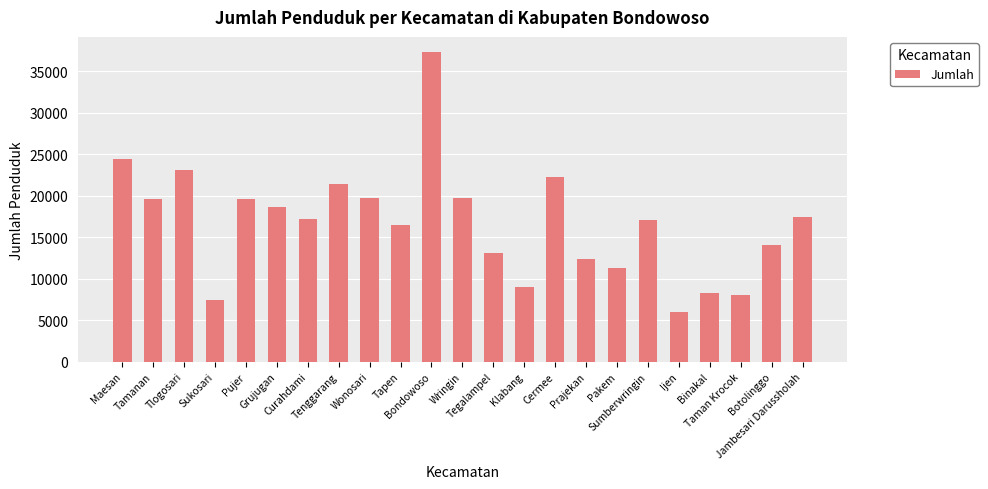

What is the difference between the maximum and second lowest values?

29815